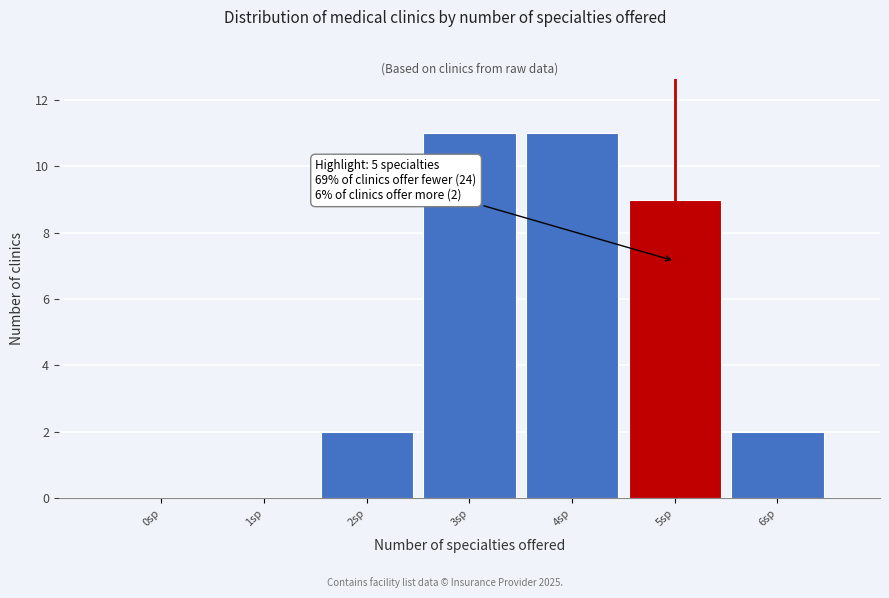

Reading right to left, transcribe all the data shown in this chart.

6sp=2	5sp=9	4sp=11	3sp=11	2sp=2	1sp=0	0sp=0